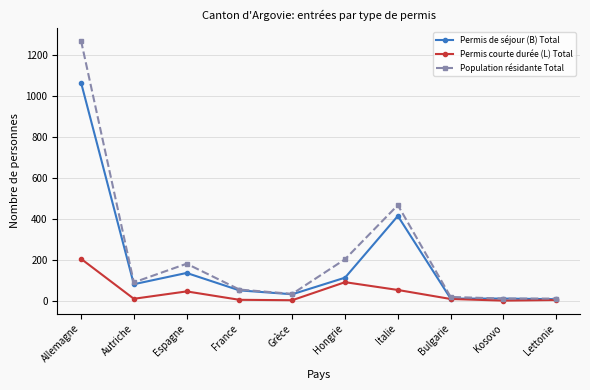

How many lines are shown in the chart?

3